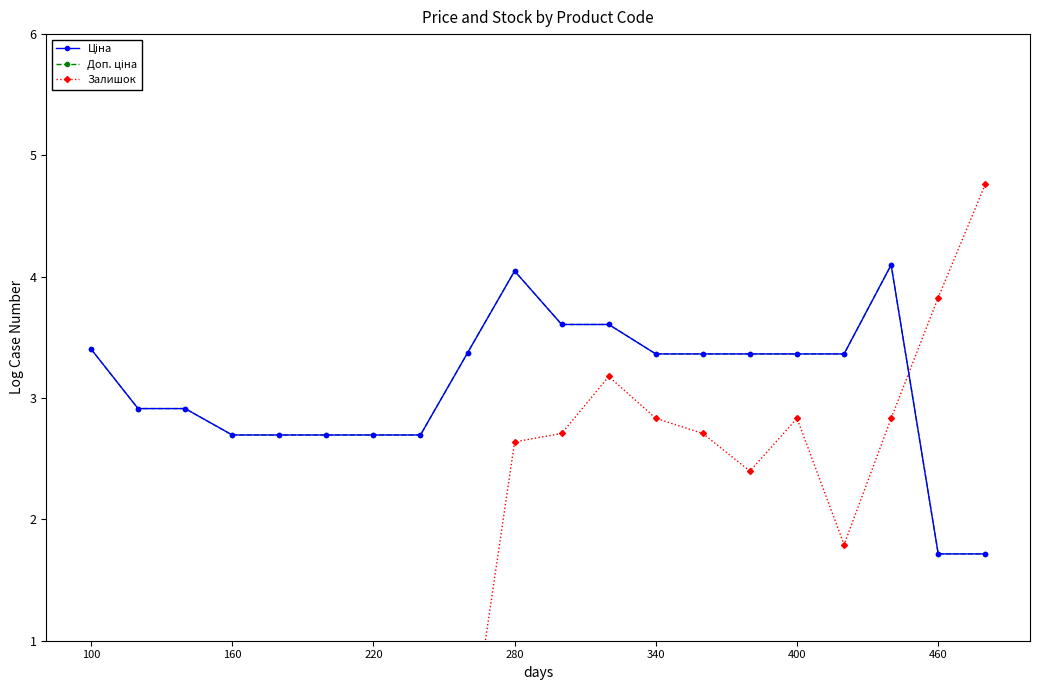

Is the value of Залишок at 160 greater than the value of Ціна at 160?

No